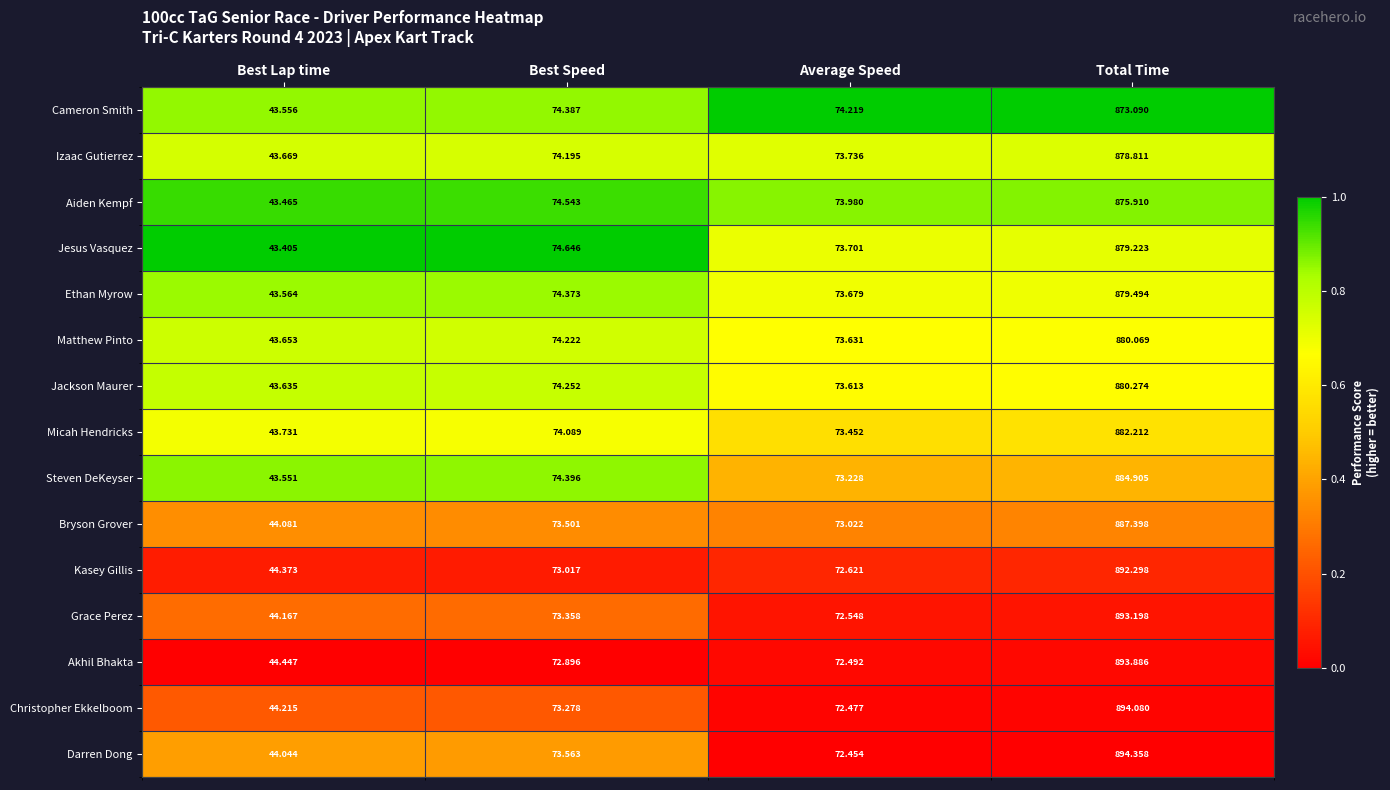

What is the greatest value displayed?

894.4